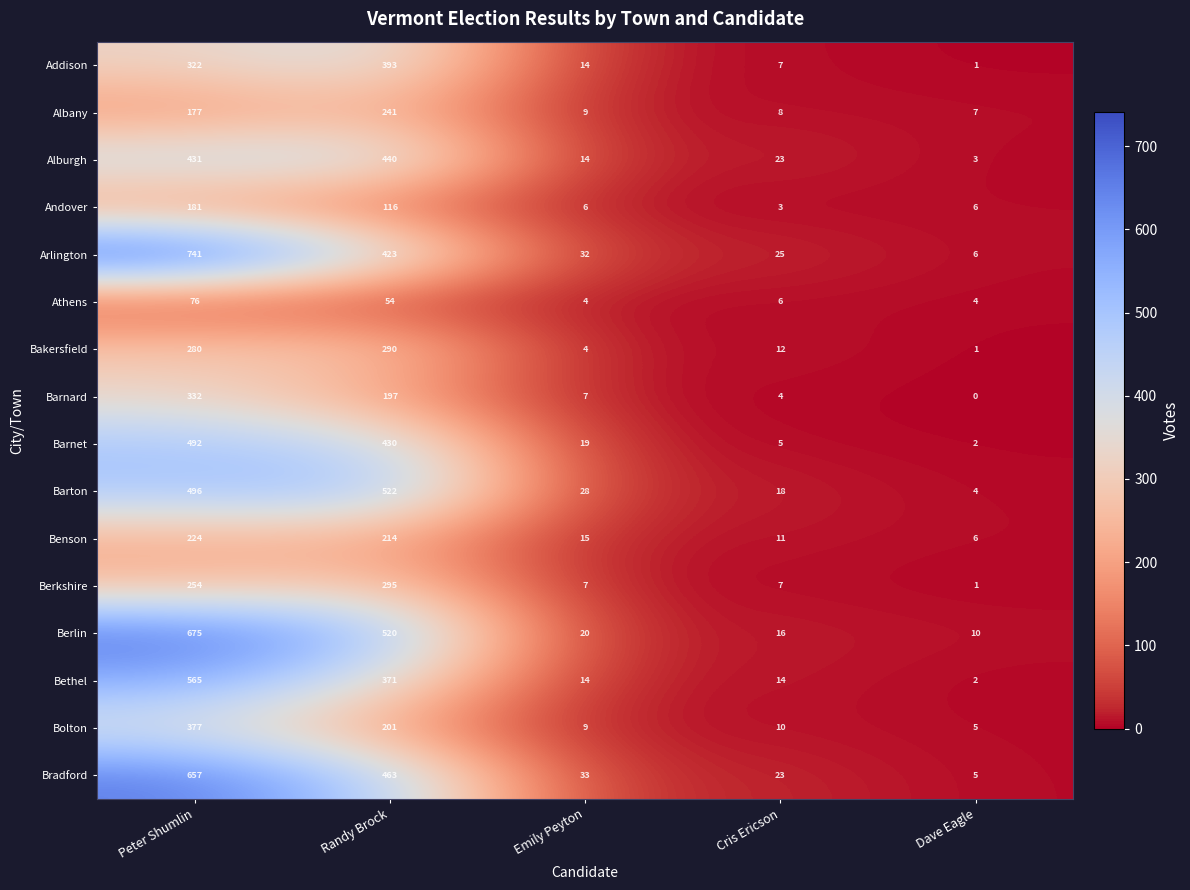

At how many categories does at least one series exceed 227?

2